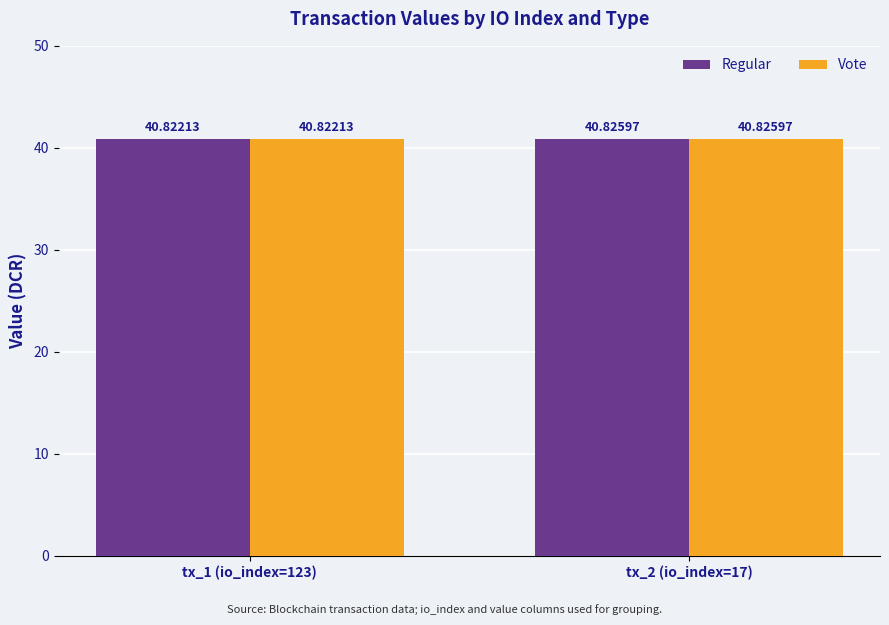

The Regular series shows 40.8 at tx_2 (io_index=17). True or false?

True